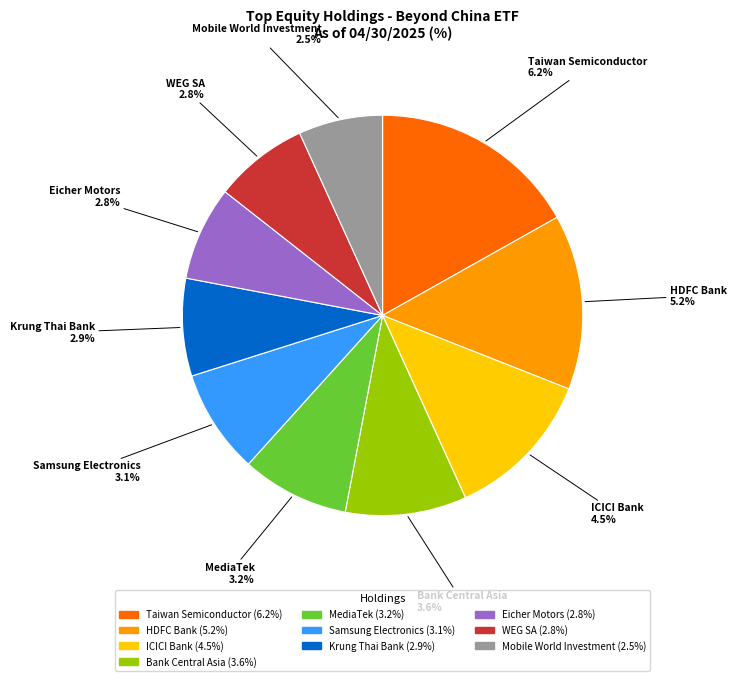

True or false: Mobile World Investment accounts for 7% of the total.

True